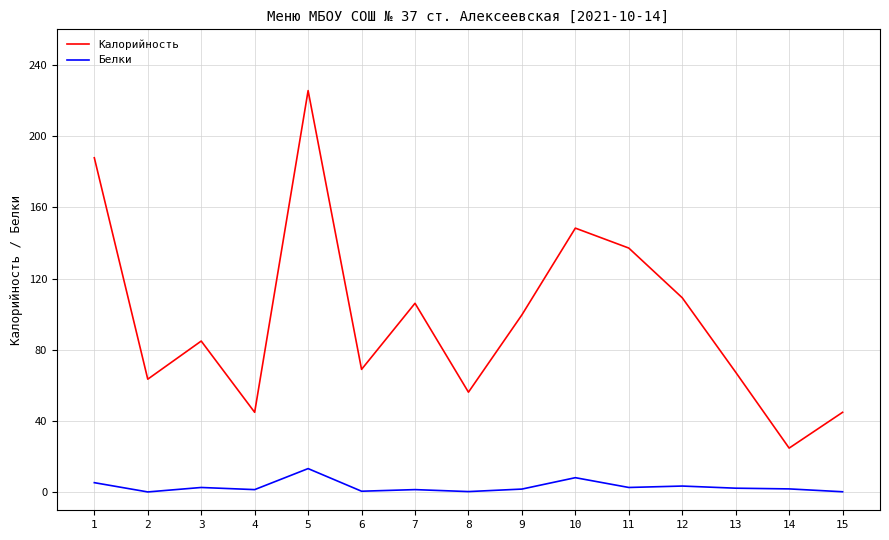

At which category is the sum across all series the highest?

5